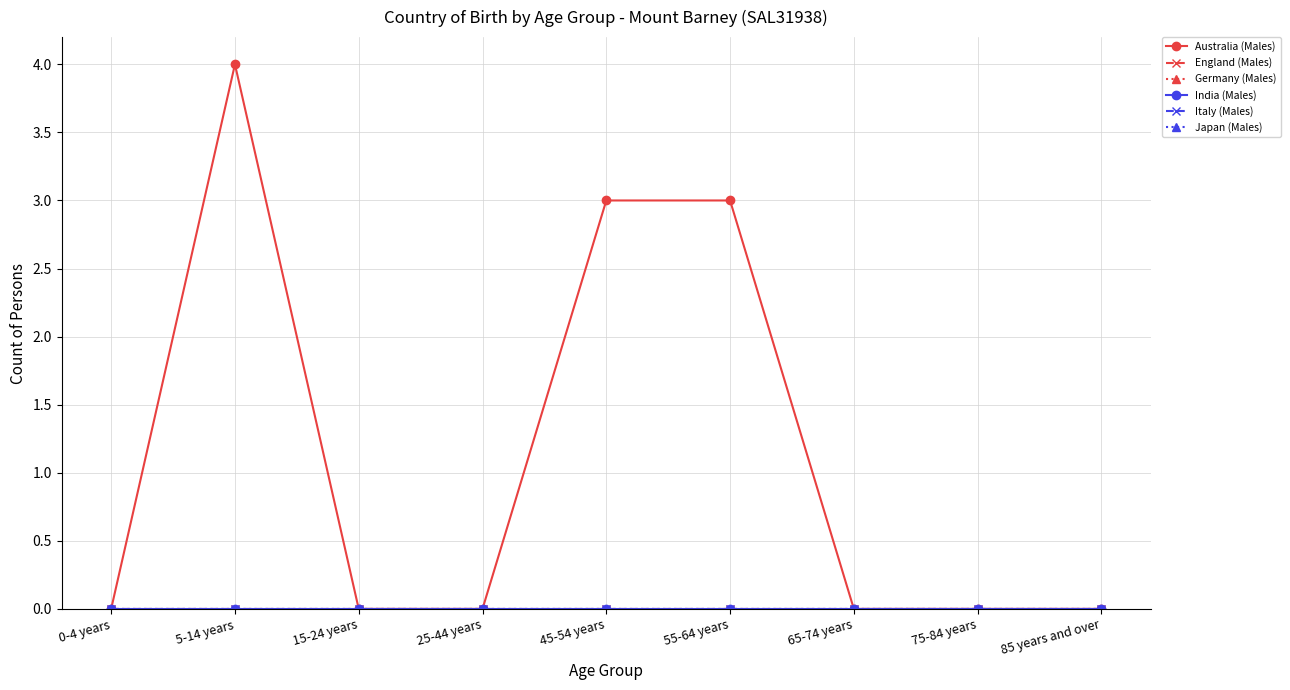

Is this an area chart (filled region under the line)?

No